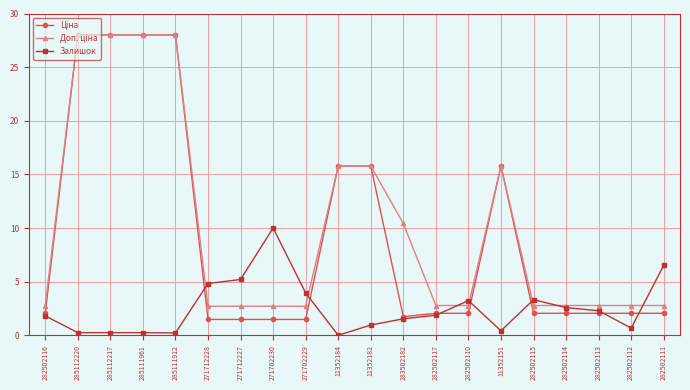

What position from the left is 271702229?

9